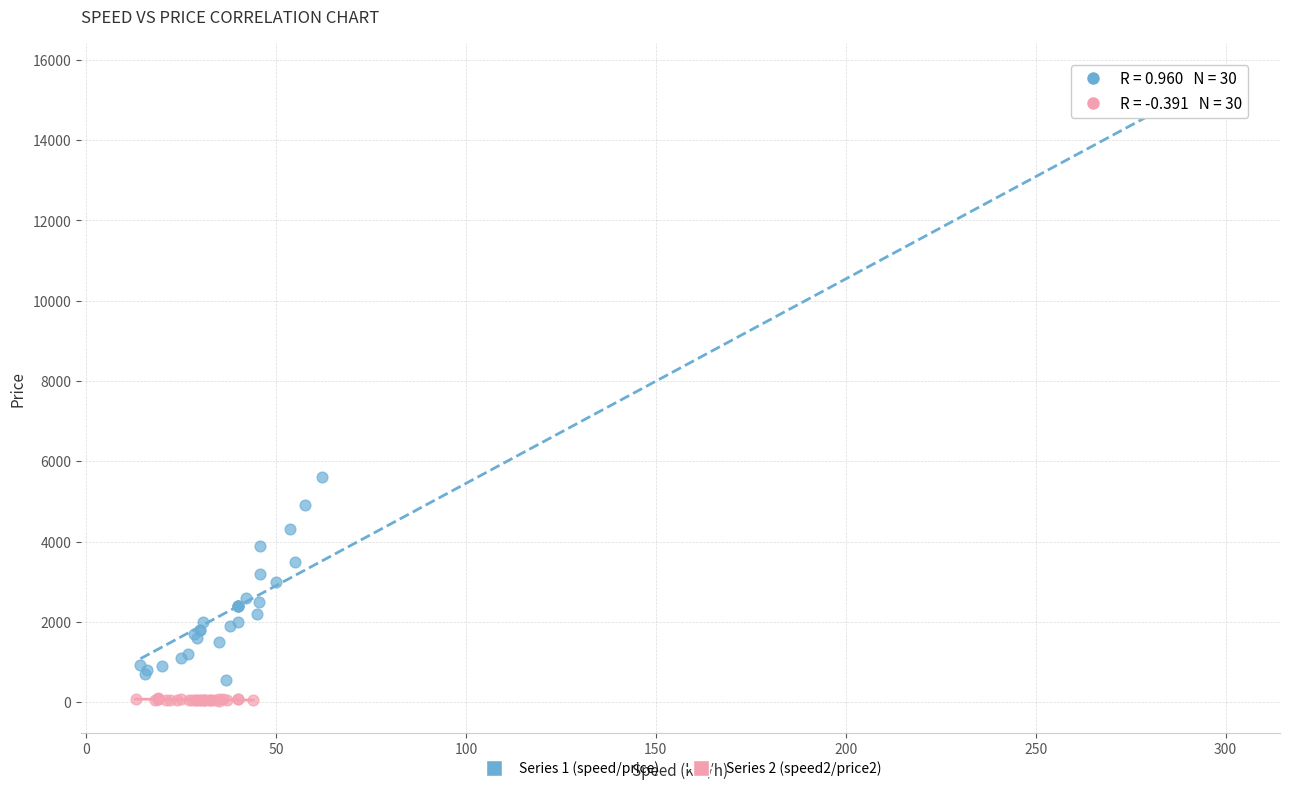

Which series reaches the minimum Y coordinate?

Series 2 (speed2/price2)